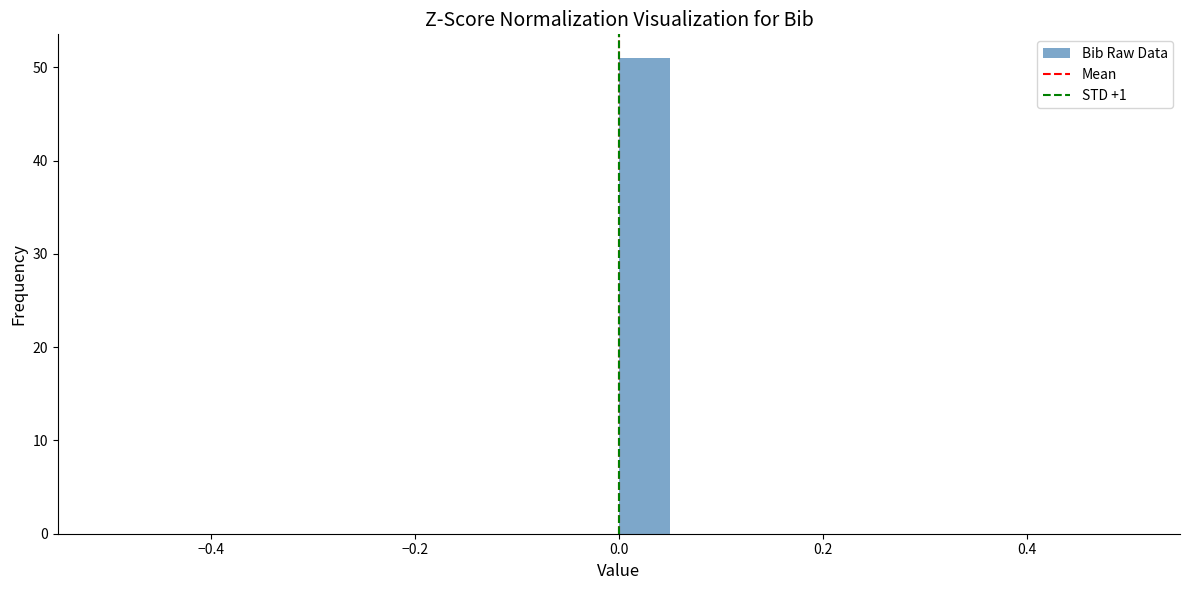

Around what value on the x-axis is the tallest bar? Give the approximate position of its centre, as read against the axis.

0.02